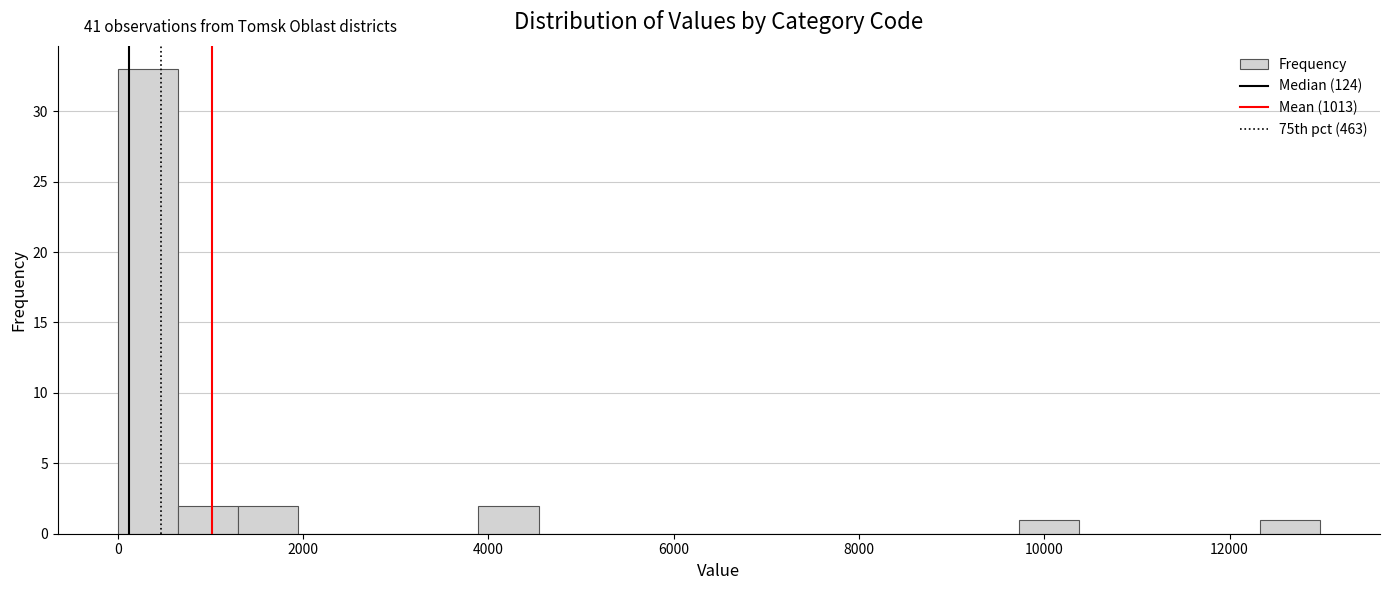

Read against the x-axis, roughly where is the centre of the tallest bar?

400